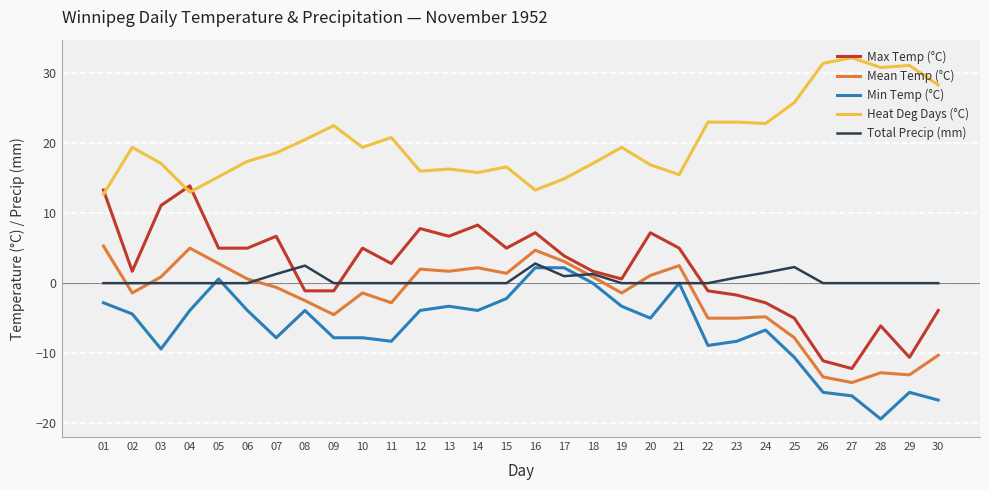

How many lines are shown in the chart?

5